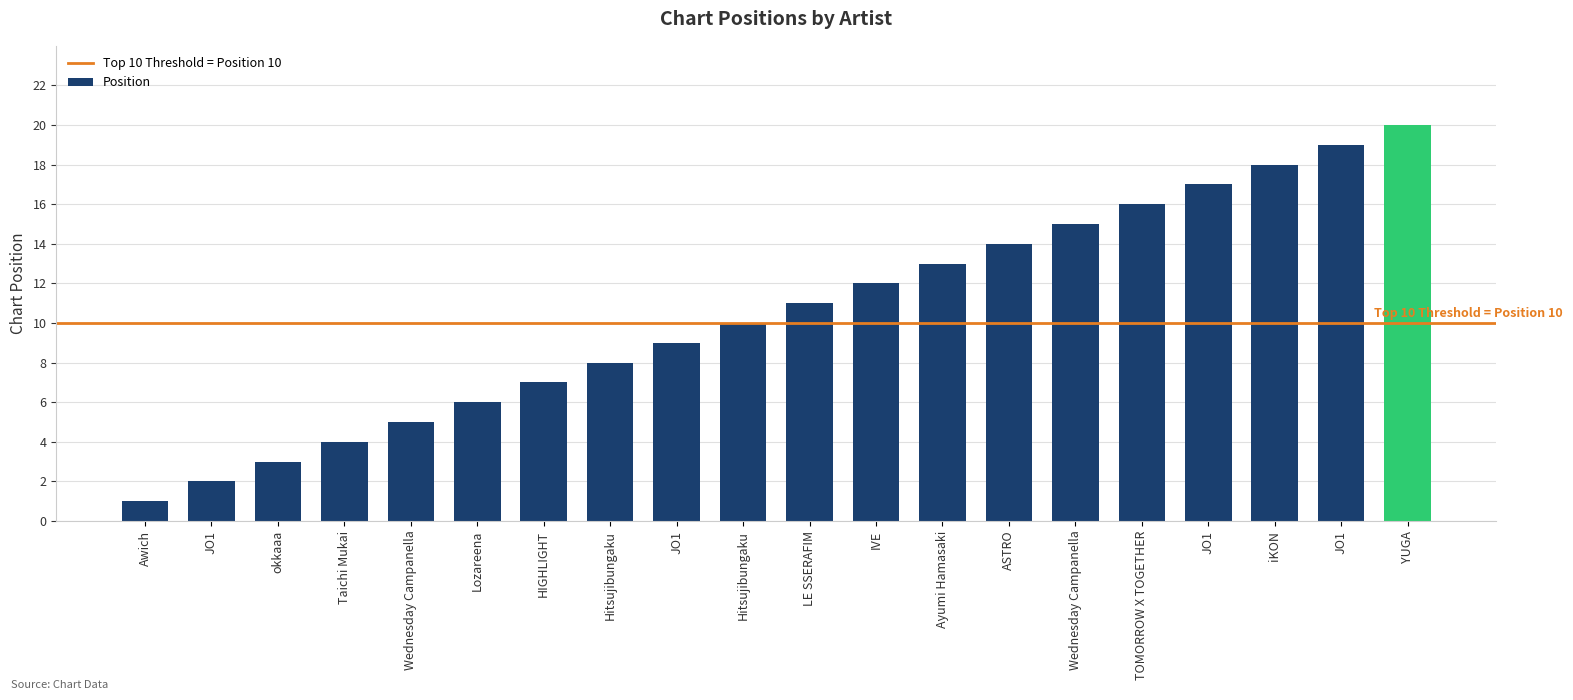

Reading left to right, what are all the values shown in this chart?

1	2	3	4	5	6	7	8	9	10	11	12	13	14	15	16	17	18	19	20